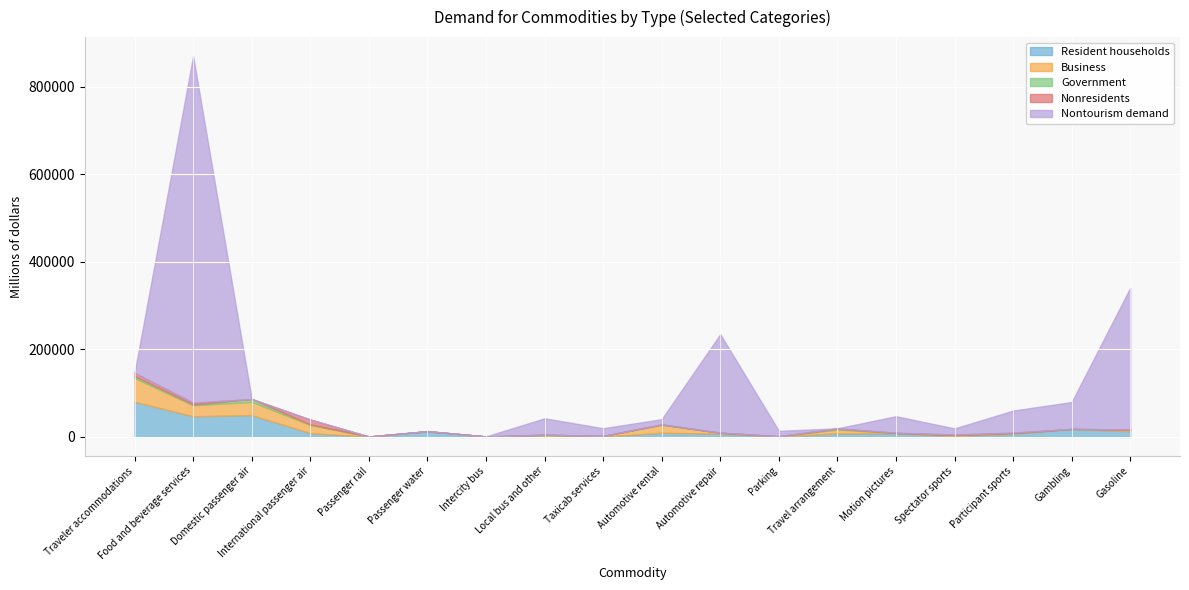

How many values in Nonresidents are above zero?

16